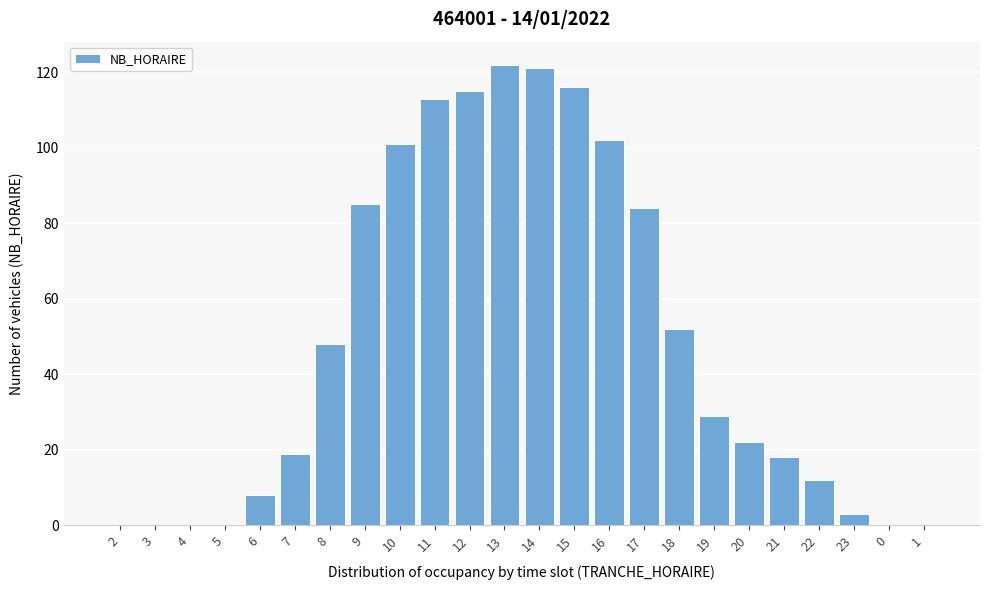

Reading right to left, list all the values displayed in this chart.

1=0	0=0	23=3	22=12	21=18	20=22	19=29	18=52	17=84	16=102	15=116	14=121	13=122	12=115	11=113	10=101	9=85	8=48	7=19	6=8	5=0	4=0	3=0	2=0